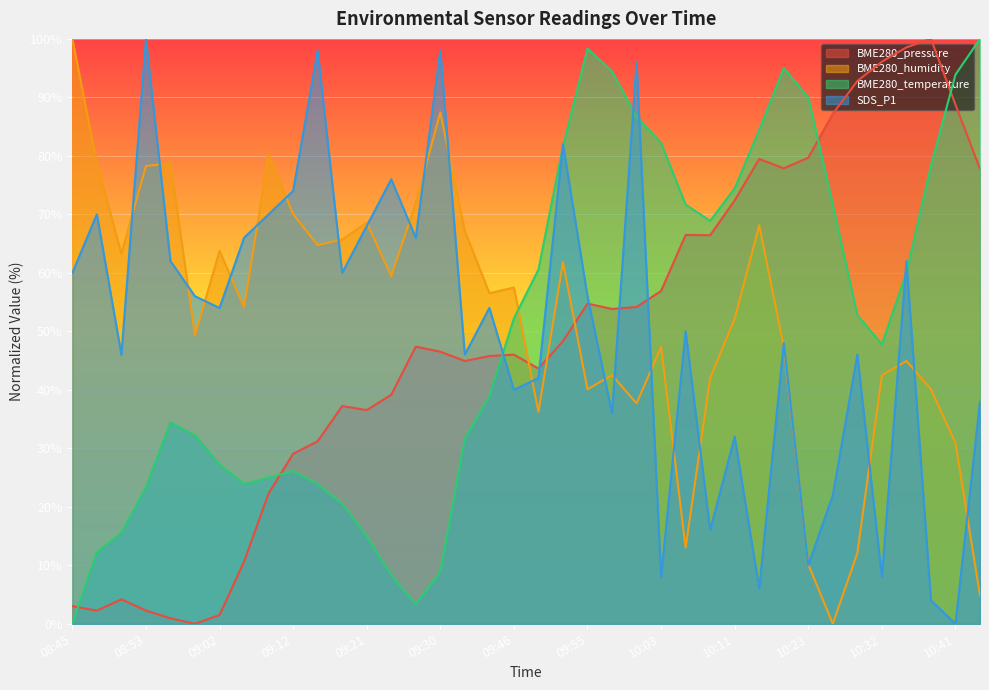

Is it true that BME280_temperature equals 34.0 at 10:29?

False